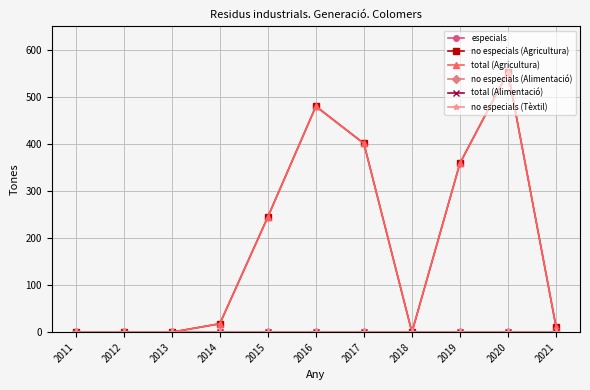

How many positive values does the total (Agricultura) series have?

7